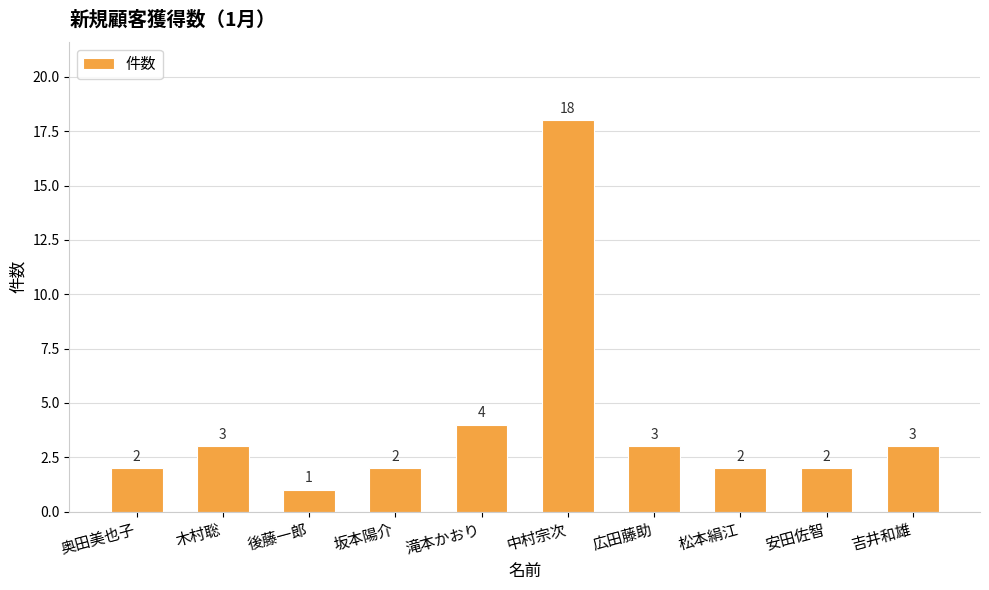

What is the sum of all values?

40